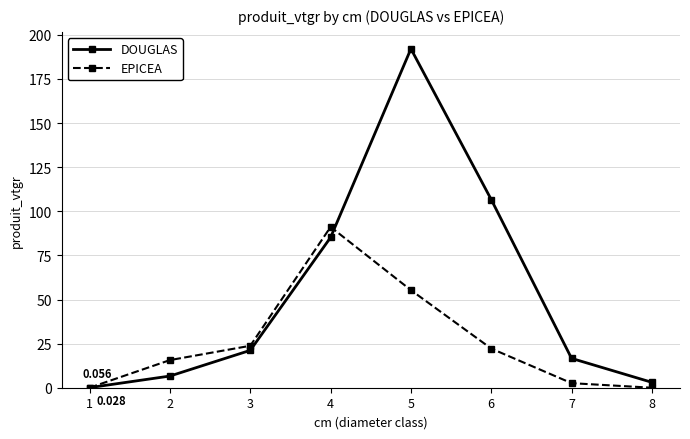

What is the value of the EPICEA point at the 5th from the left?

55.3